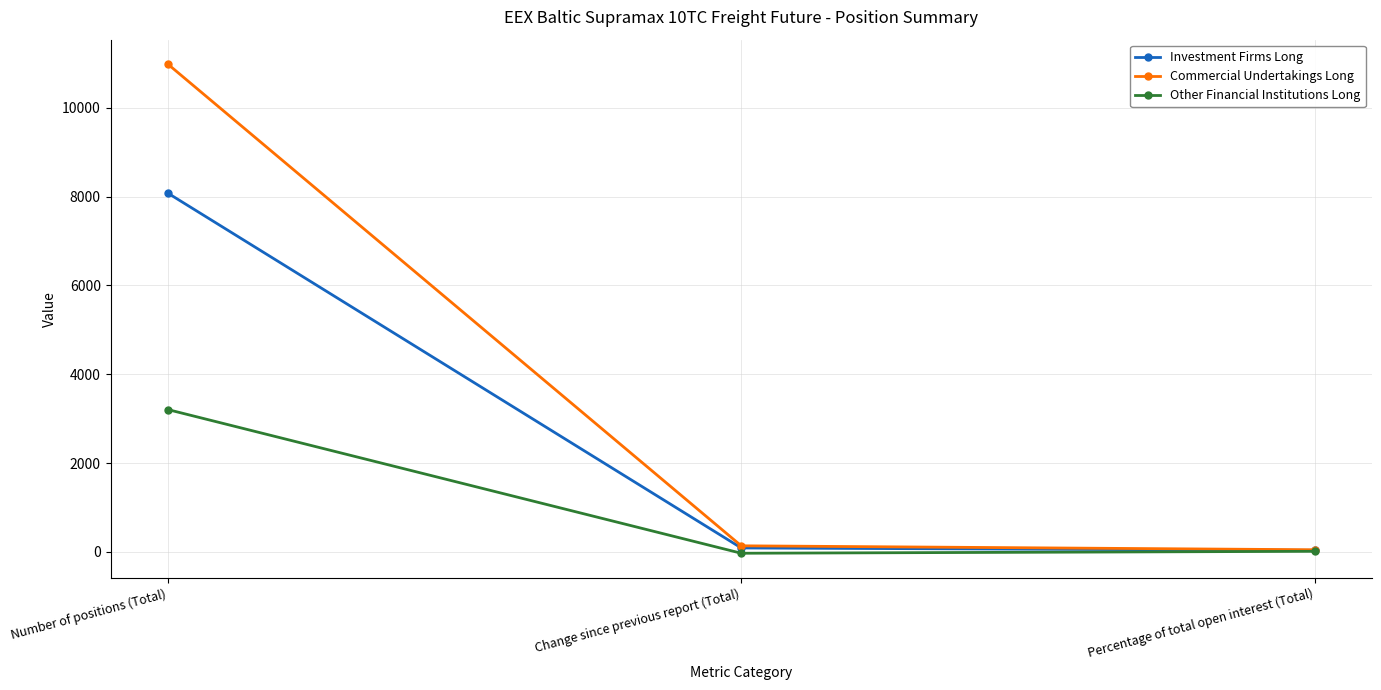

What is the spread (max minus min) of values at Number of positions (Total)?

7777.2